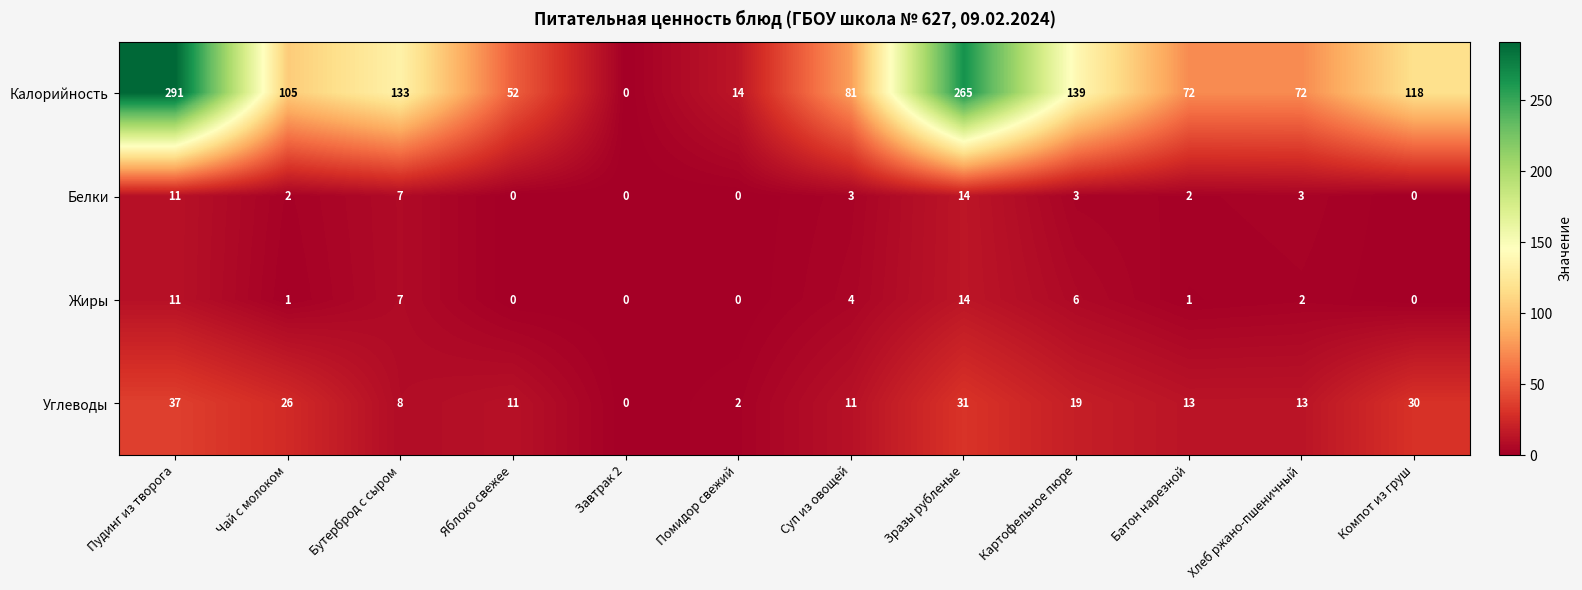

How many distinct data groups are displayed?

4